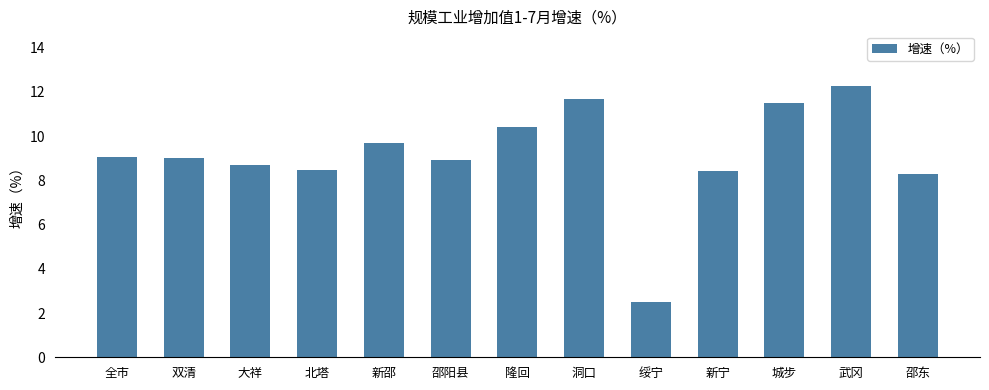

What is the maximum value shown in the chart?

12.3